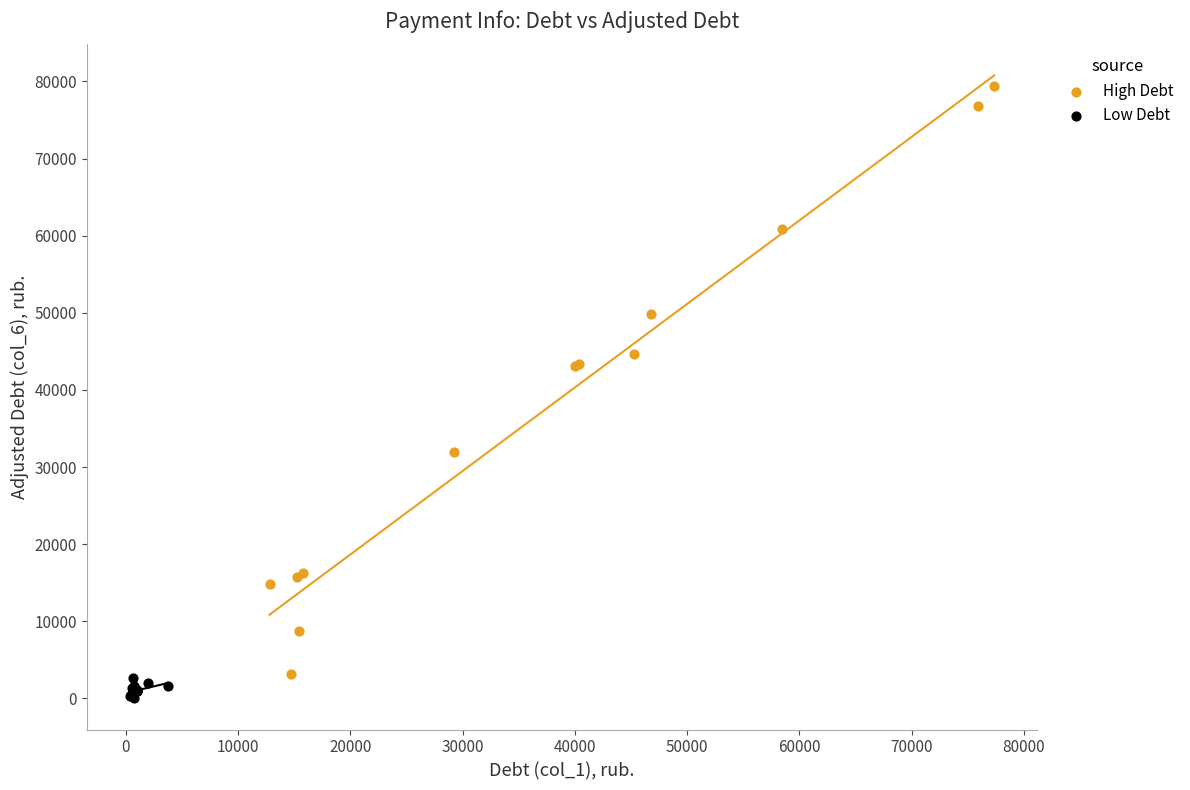

Which series has the widest spread of Y values?

High Debt